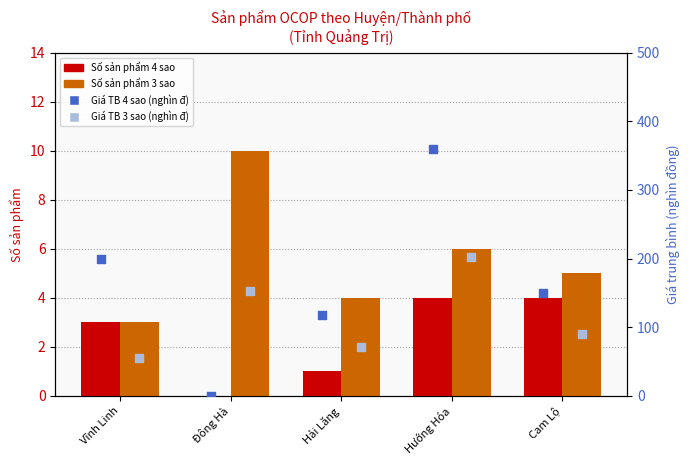

At how many categories does at least one series exceed 232?

1